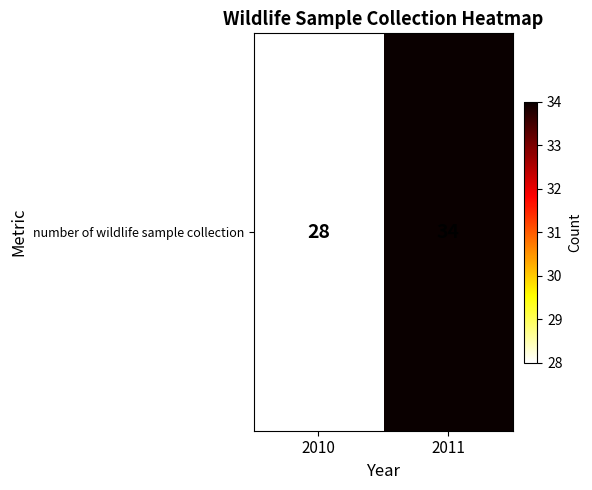

Reading left to right, extract all data points from this chart.

28	34